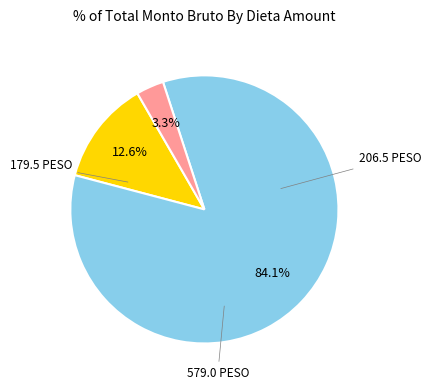

Does any single category account for the majority?

Yes